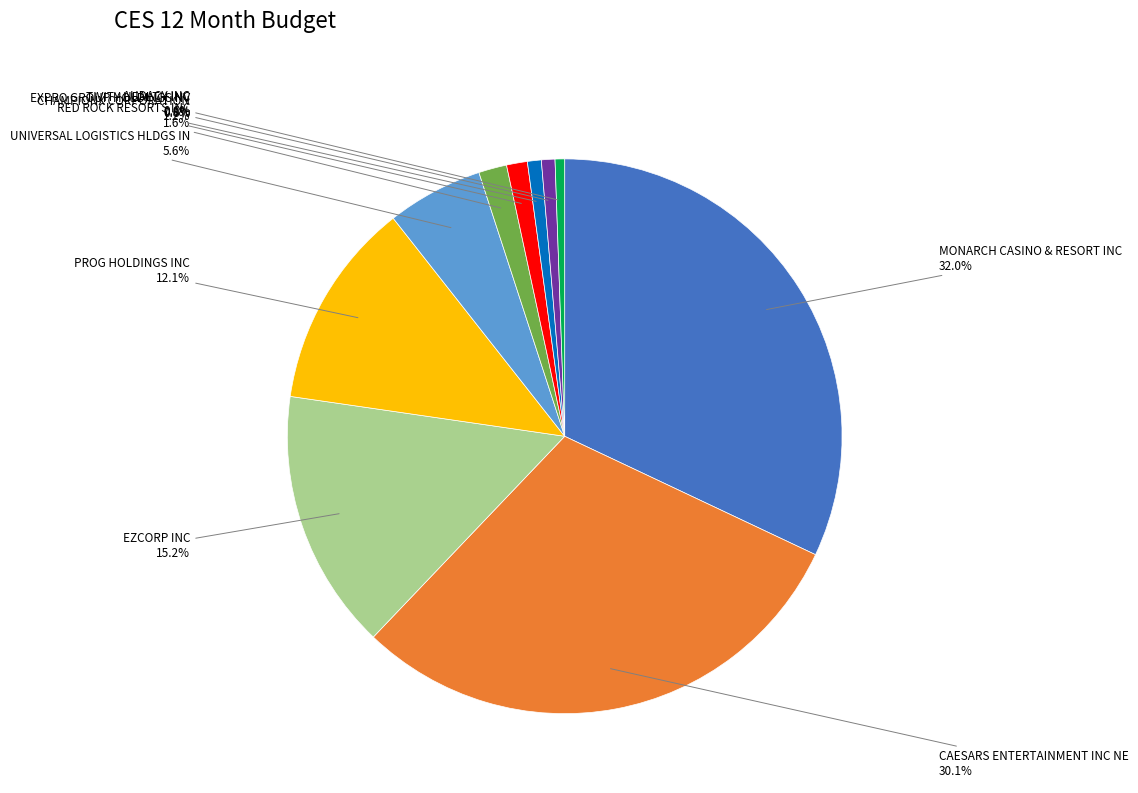

Is there any slice that represents more than half of the pie?

No